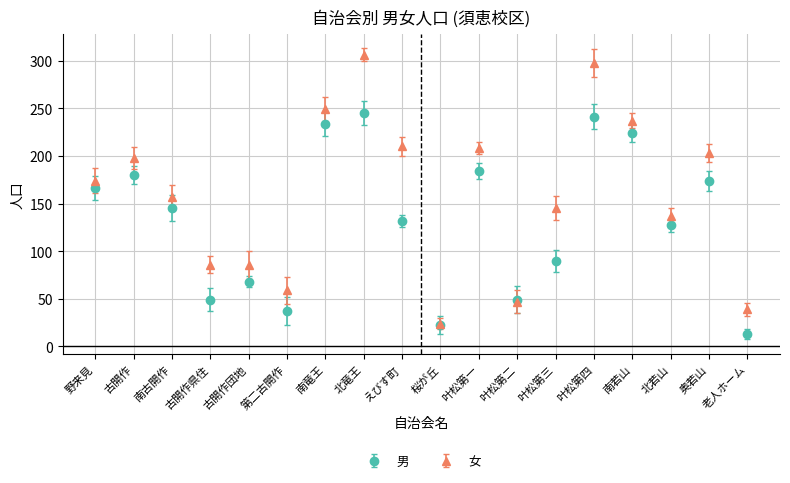

Which series has the largest range (max minus min)?

女